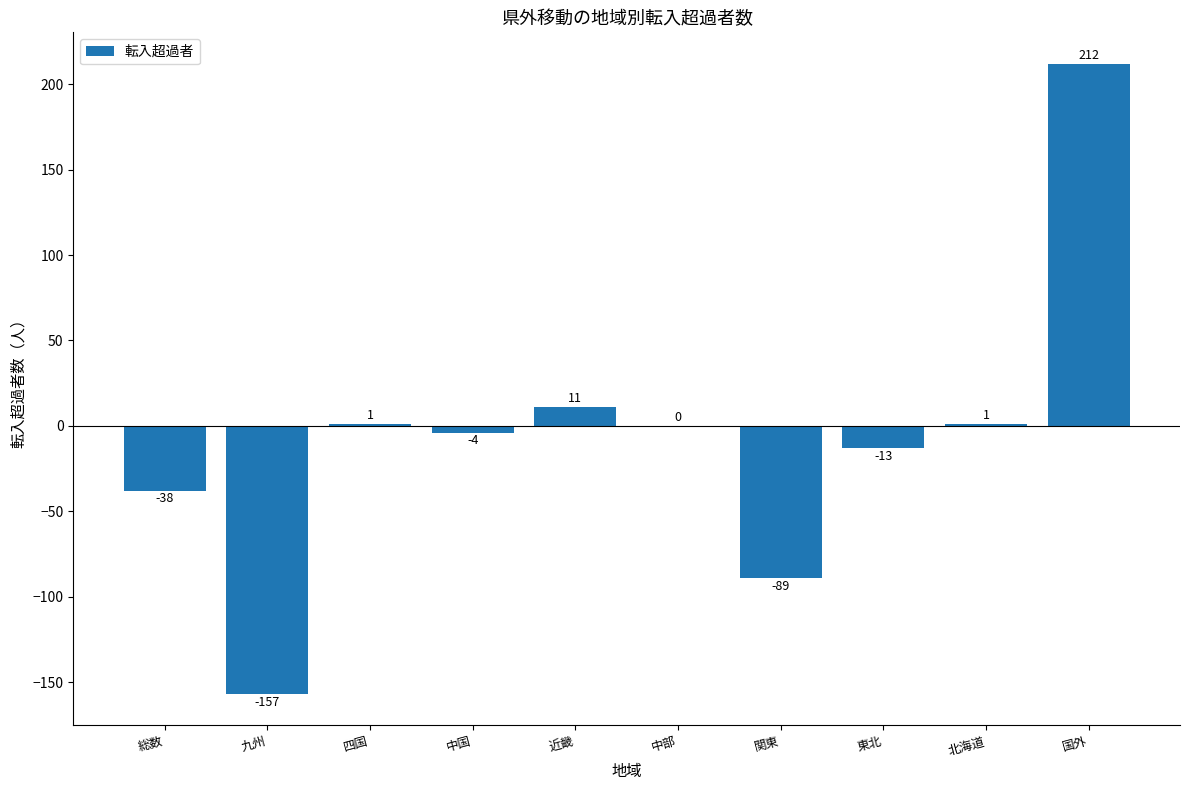

Reading right to left, transcribe all the data shown in this chart.

212	1	-13	-89	0	11	-4	1	-157	-38